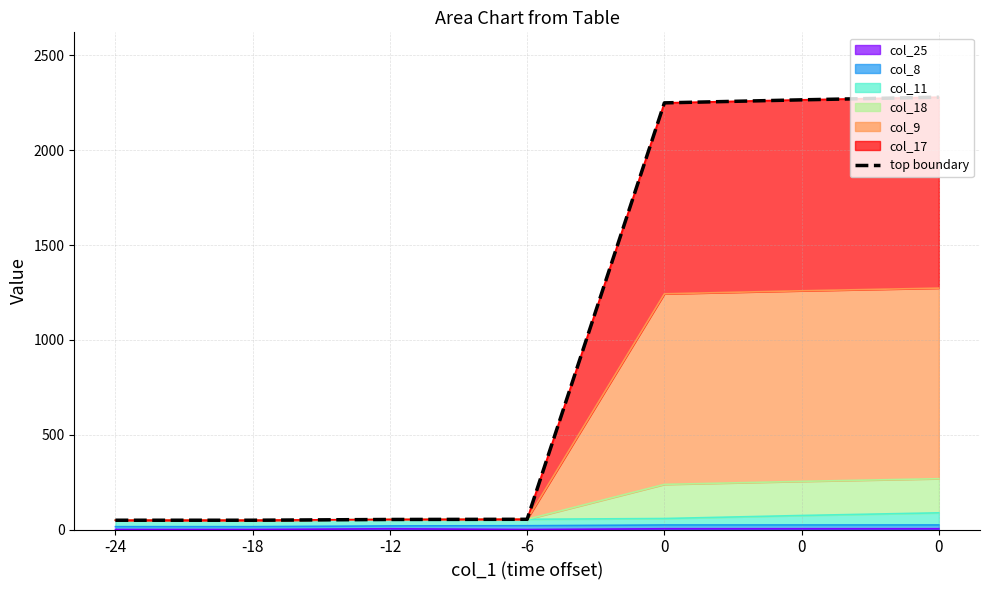

True or false: there are more than 0 points higher than both neighbors.

False